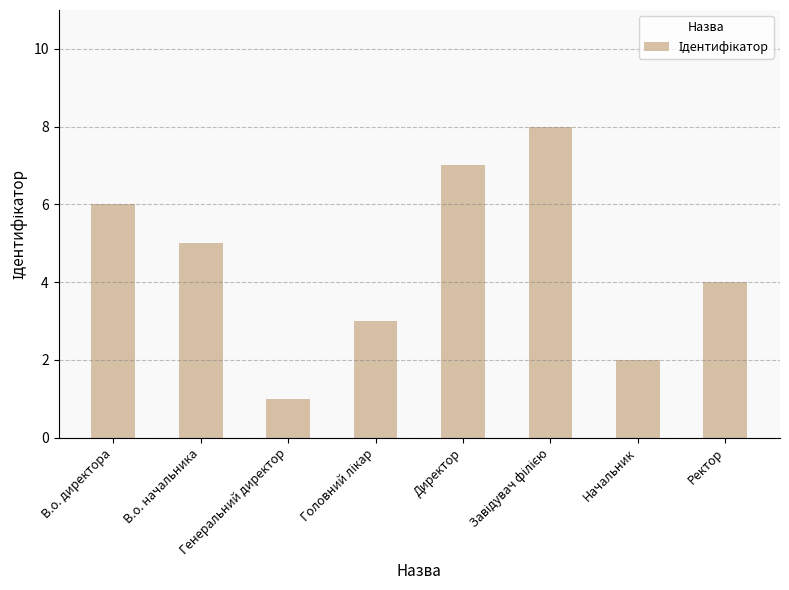

What is the maximum value shown in the chart?

8